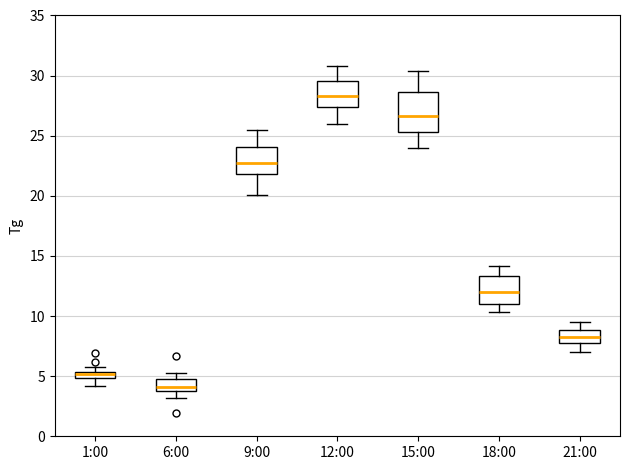

Which box has the lowest median line?

6:00